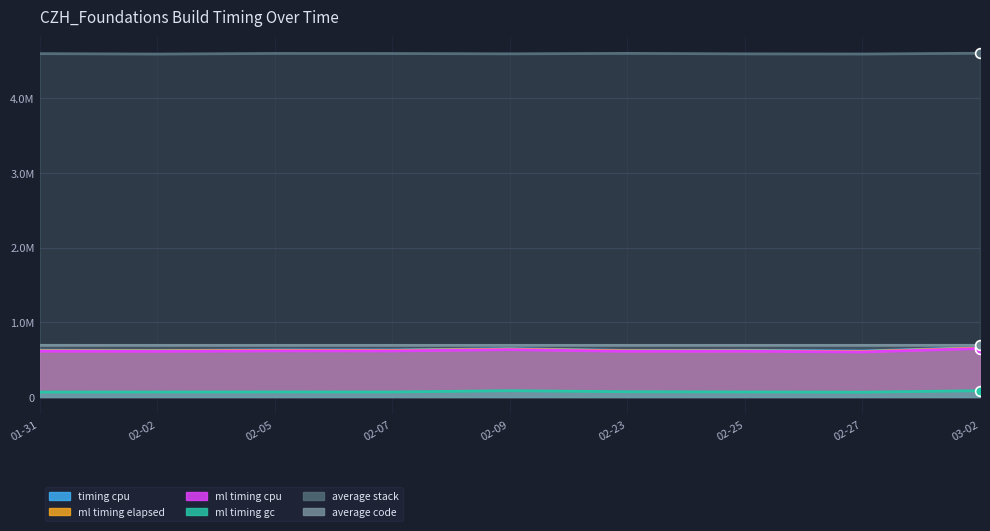

What is the label of the 2nd point from the left?

02-02